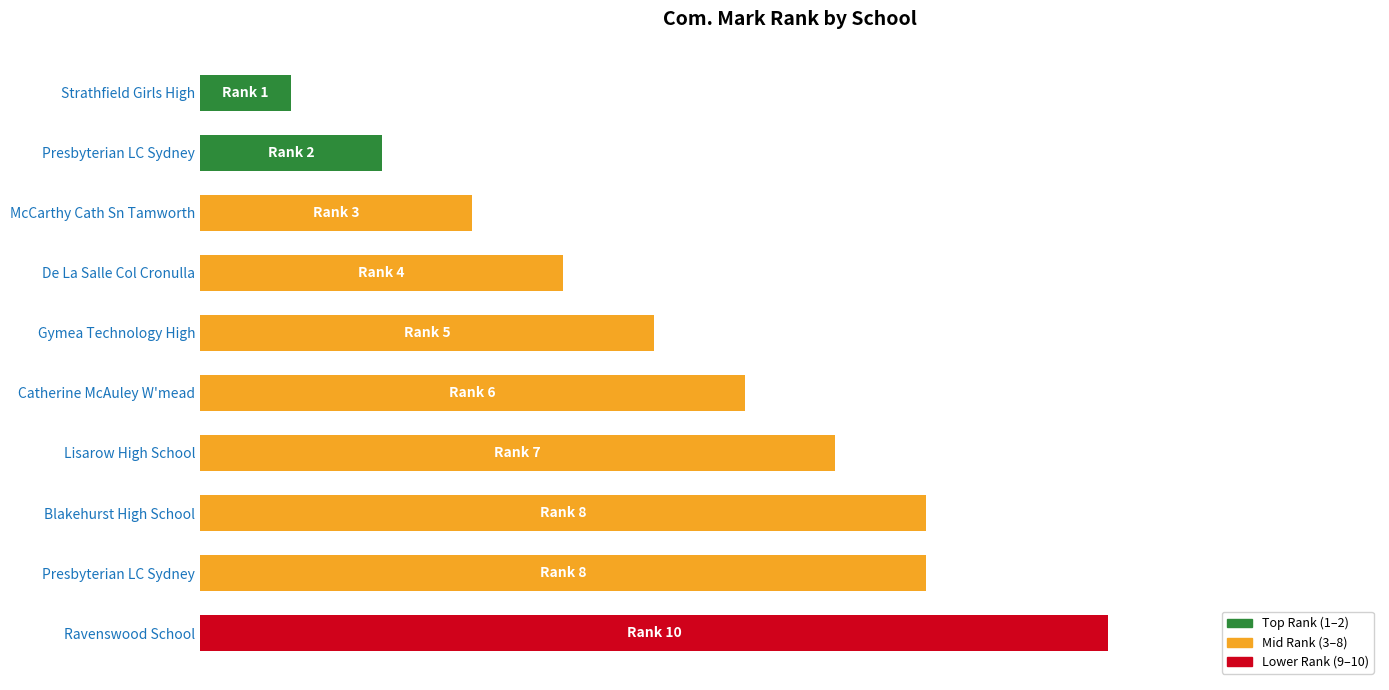

Are the bars horizontal?

Yes